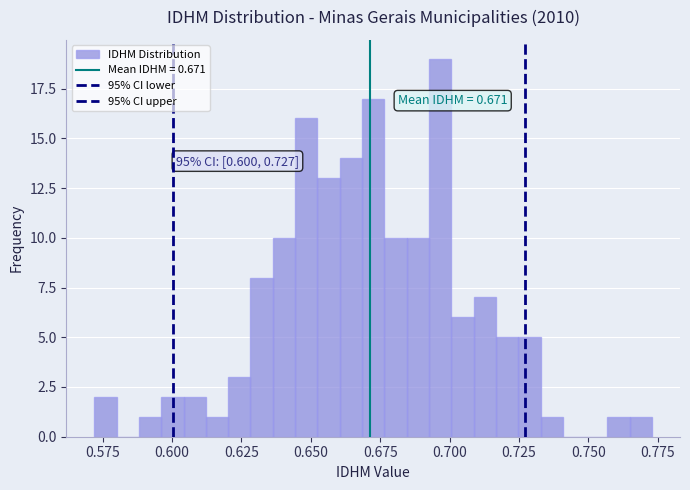

Read against the x-axis, roughly where is the centre of the tallest bar?

0.695